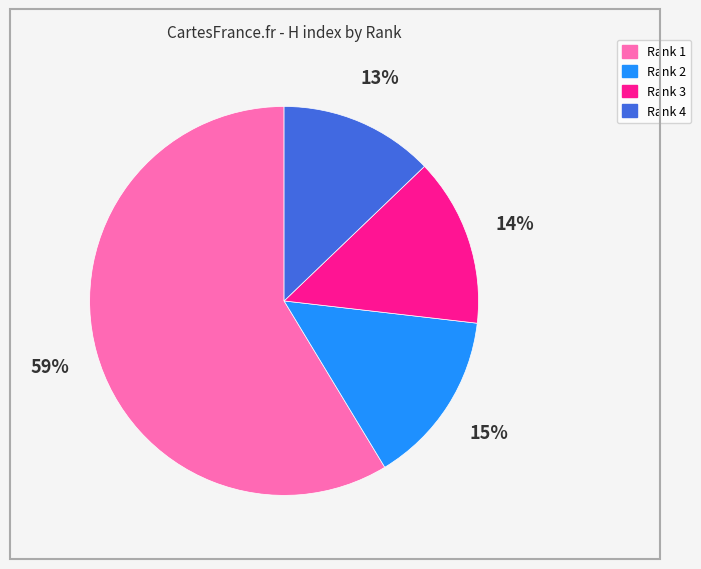

Is Rank 3 the majority of the pie?

No